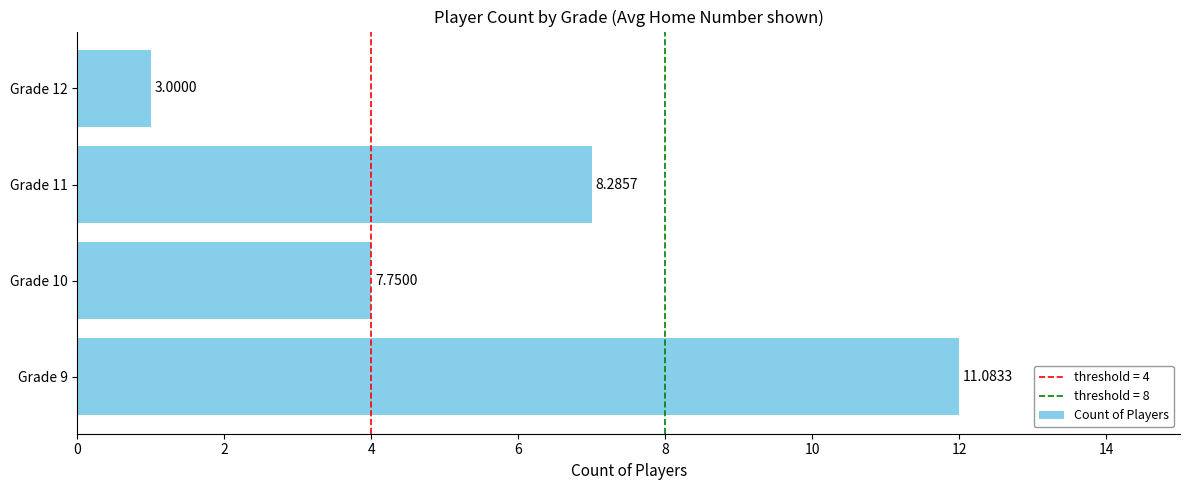

How many bars are there in total?

4